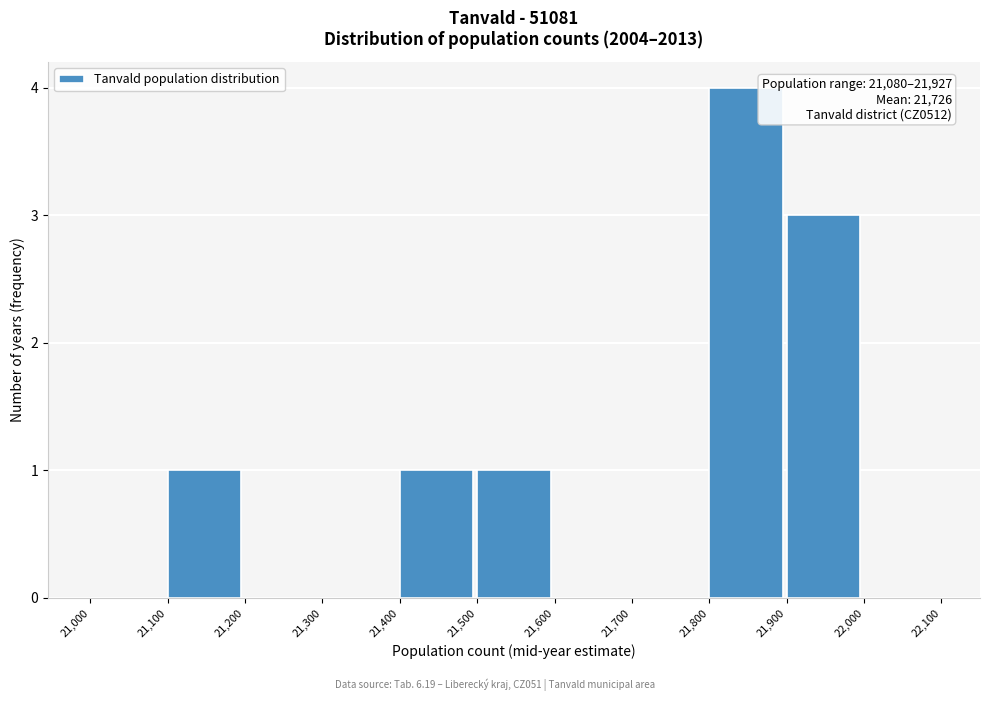

Which range on the x-axis has the tallest bar?

21,800 to 21,900